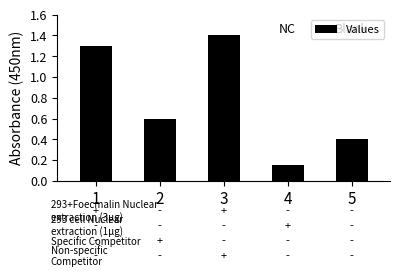

Which has a higher value, 5 or 3?

3